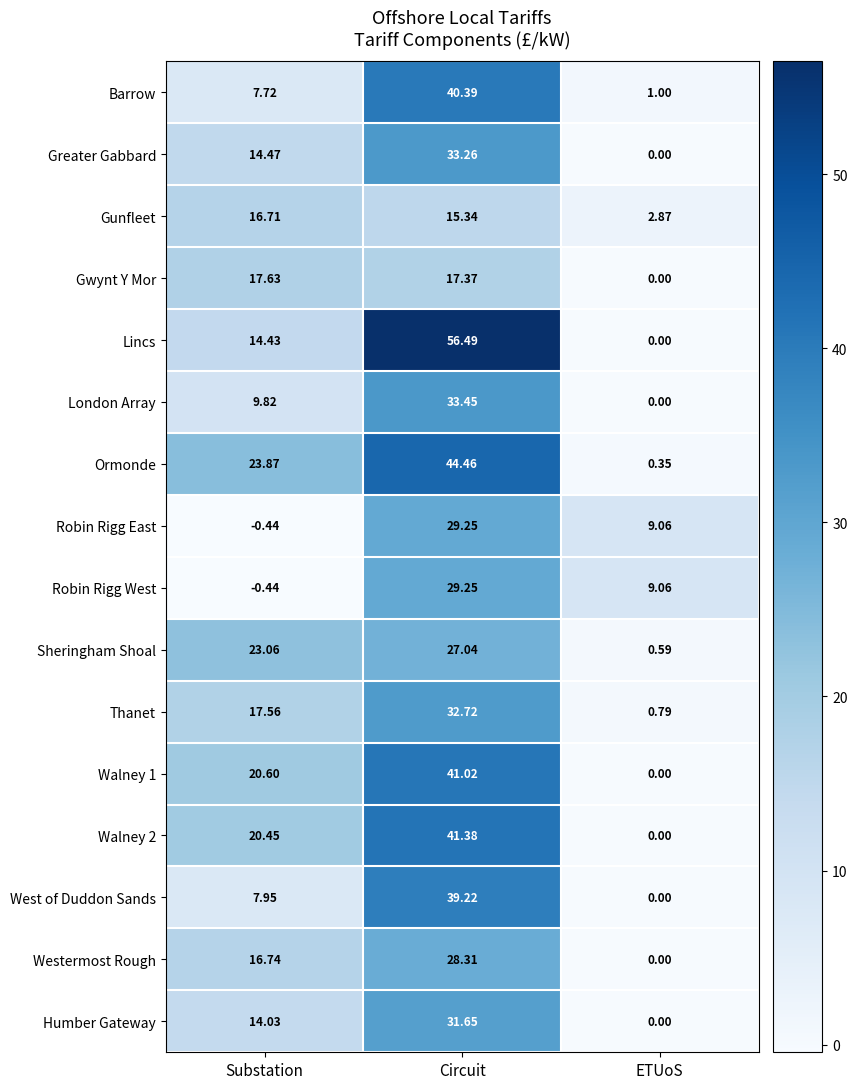

Where does the Westermost Rough series first go above 16?

Substation